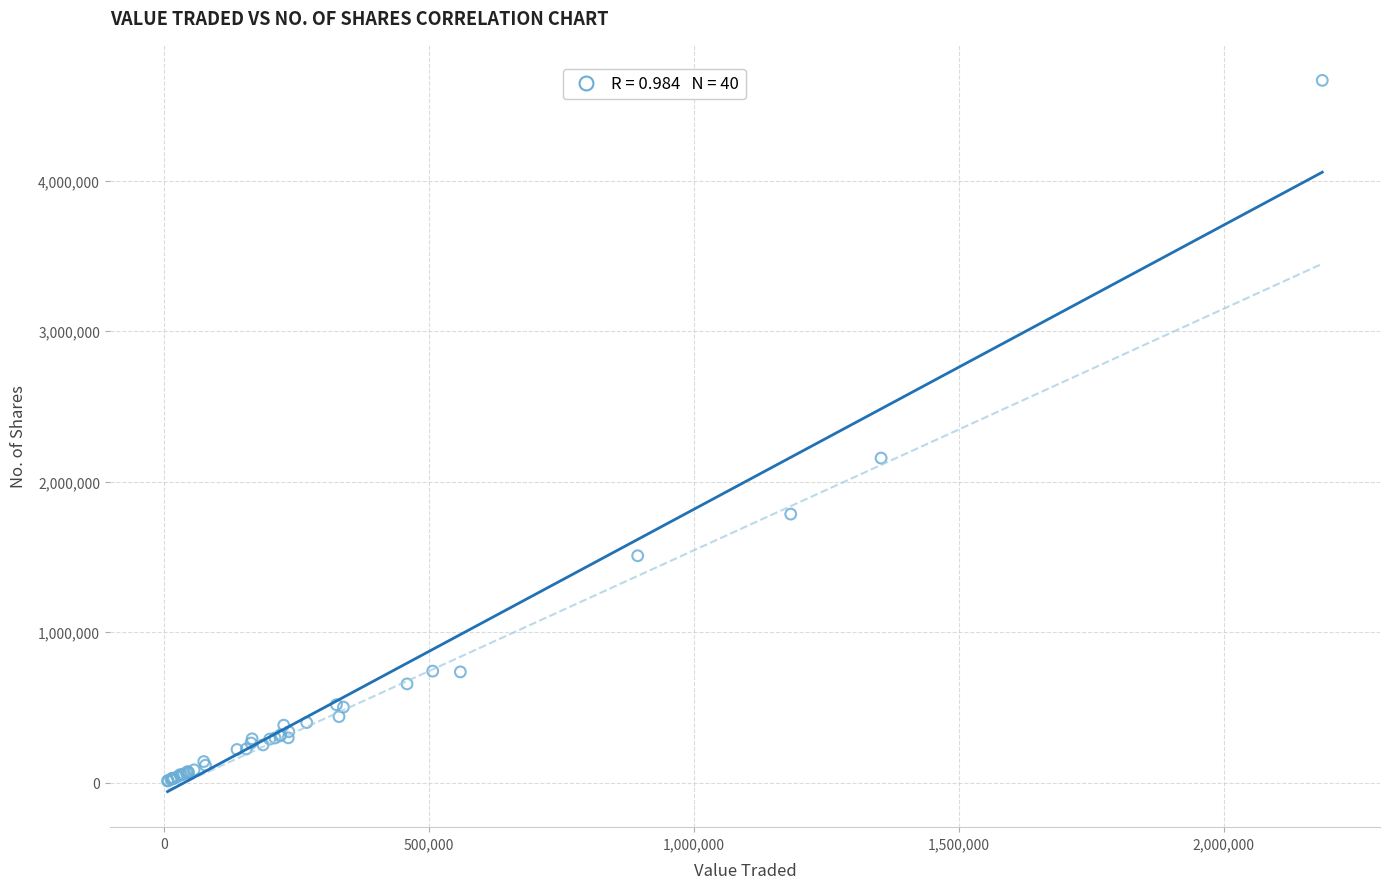

What Y value in the scatter plot is closest to 2338666?

2156794